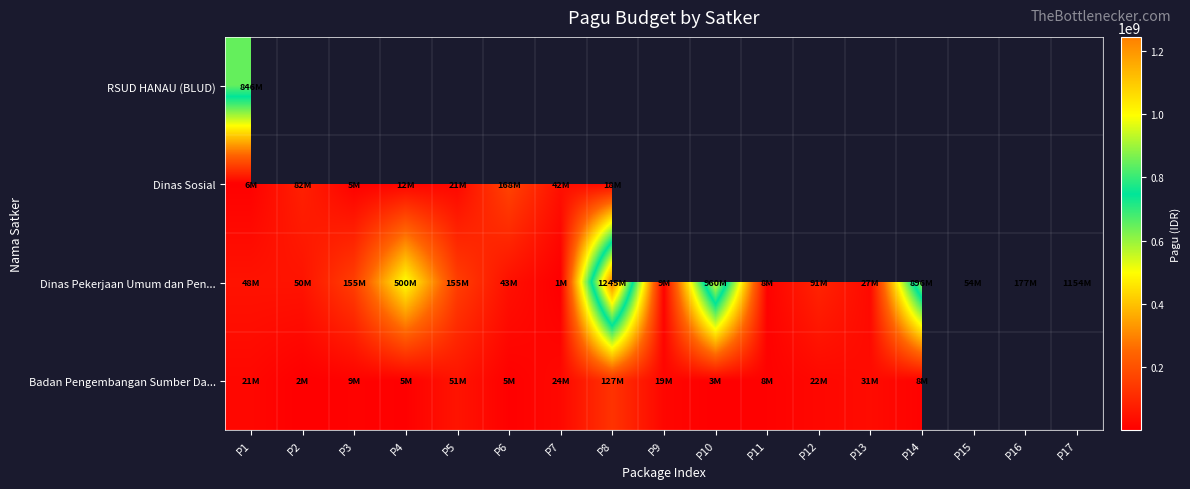

How many data points does each series have?

17